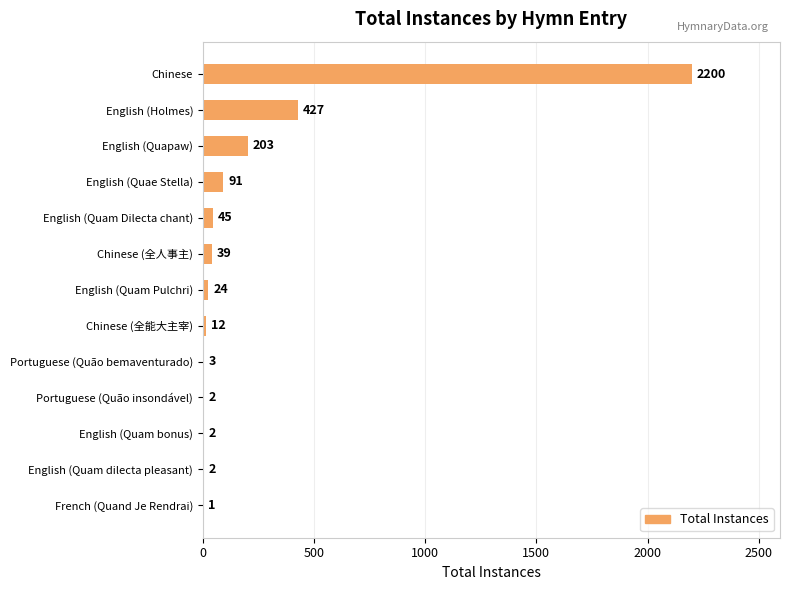

What is the greatest value displayed?

2200